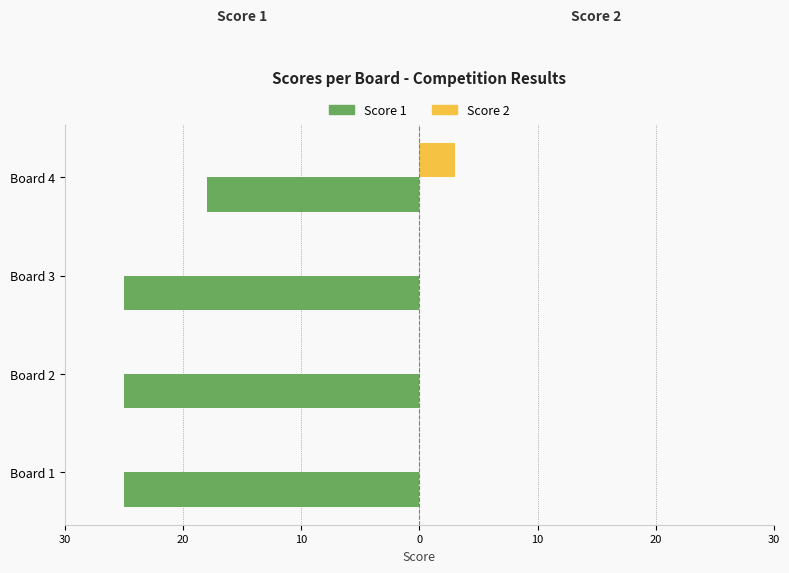

What are all the series names shown in the legend?

Score 1, Score 2